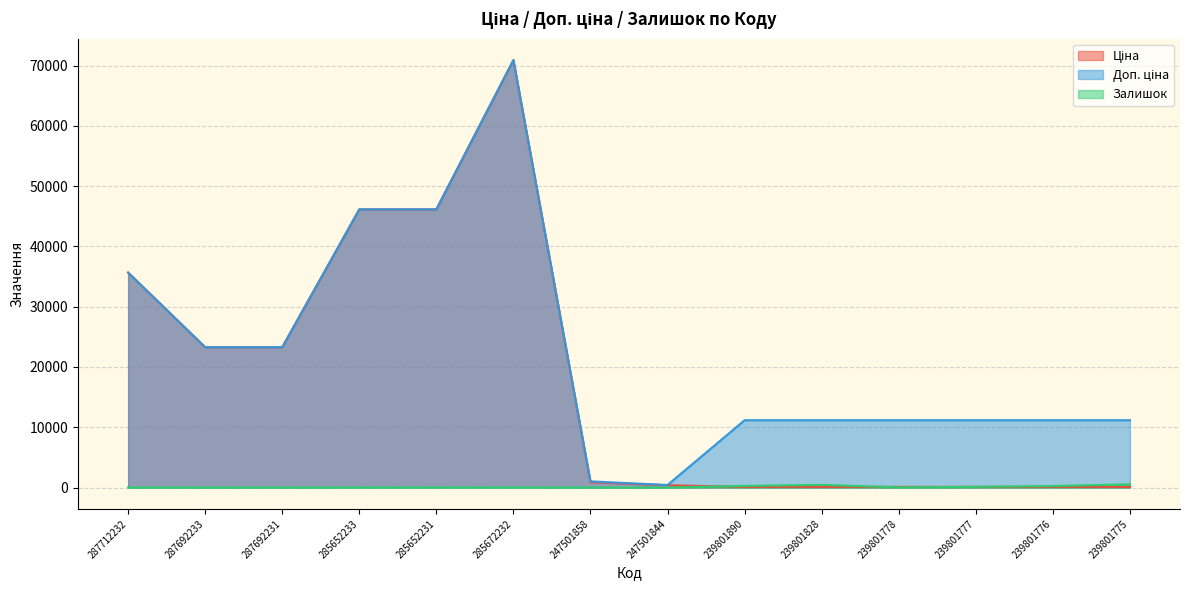

True or false: Ціна has more than 0 interior local peaks.

True